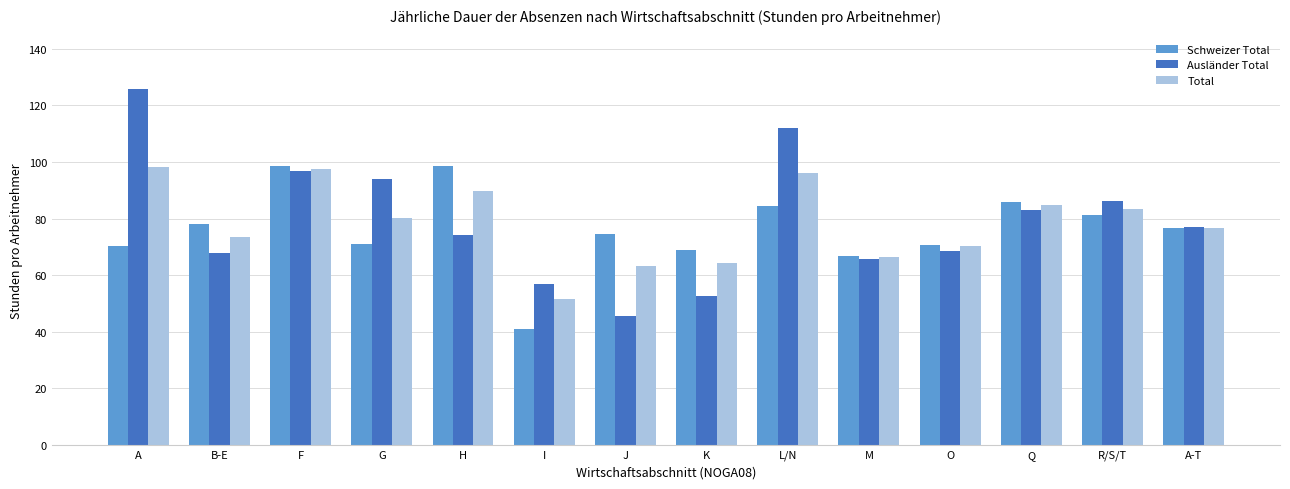

How many values in the Ausländer Total series are below 77?

7